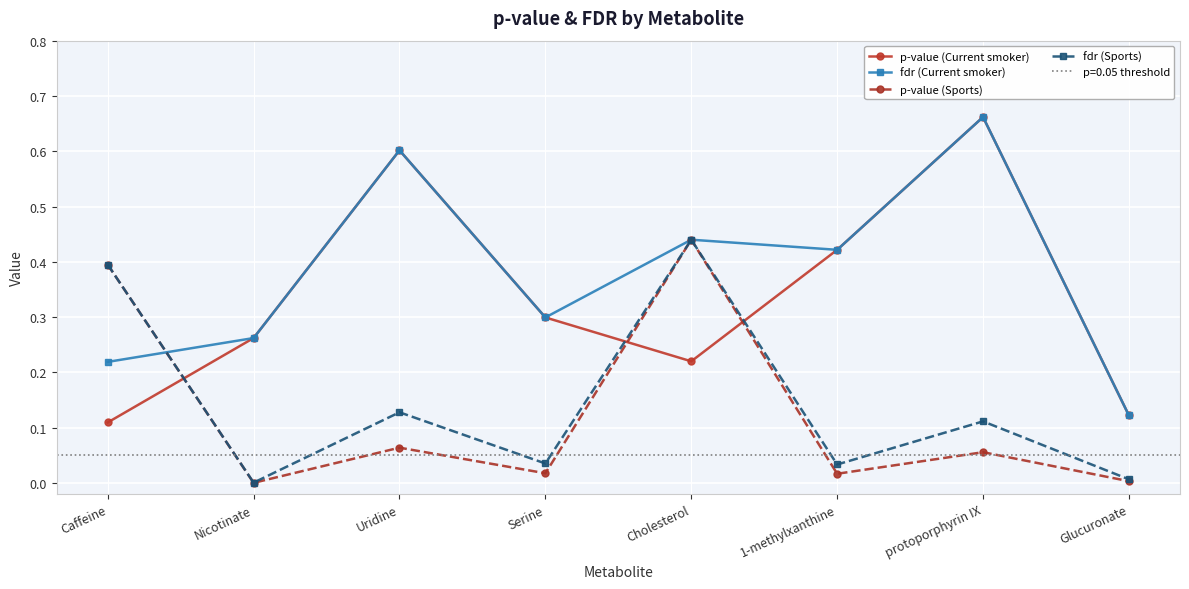

What is the average value of the fdr (Current smoker) series?

0.4